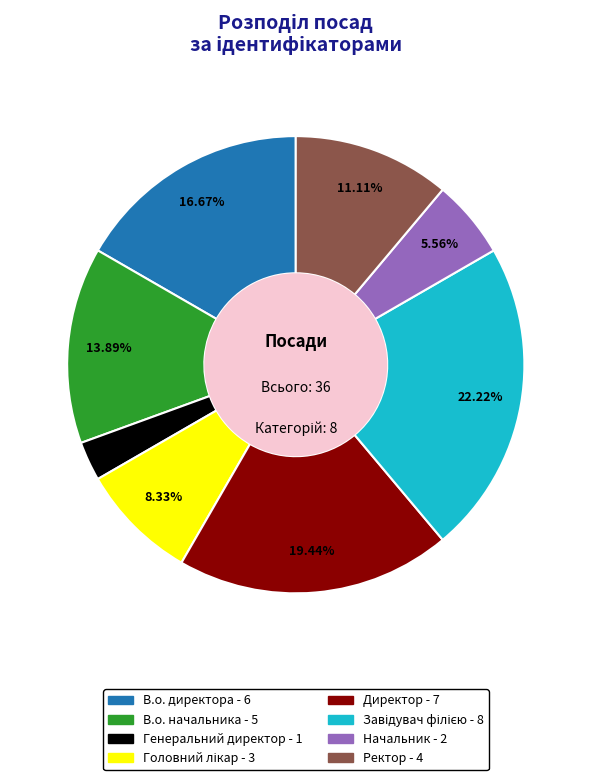

Is there any slice that represents more than half of the pie?

No